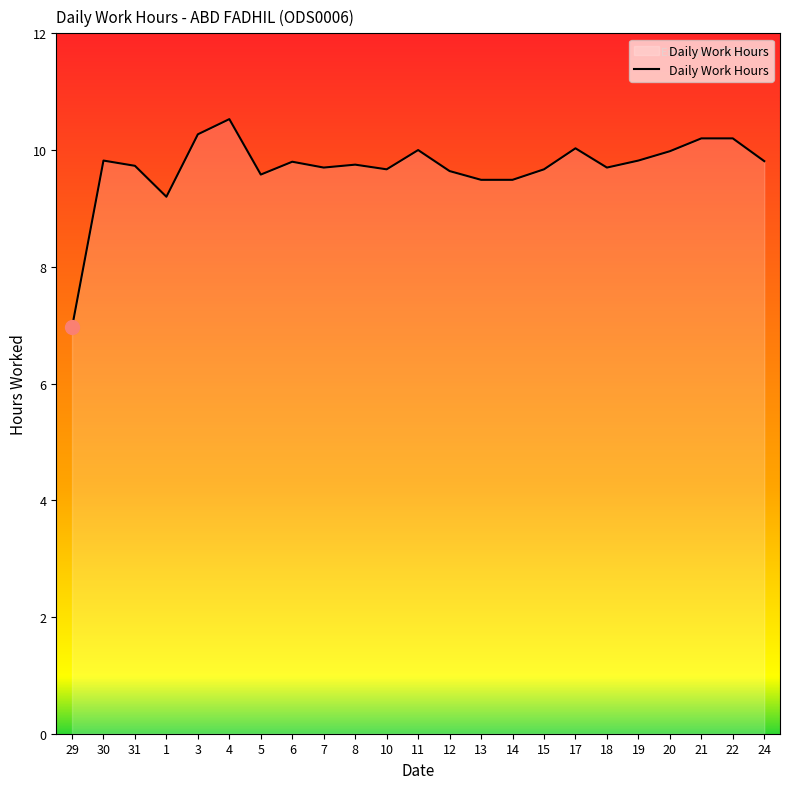

What position from the right is 22?

2